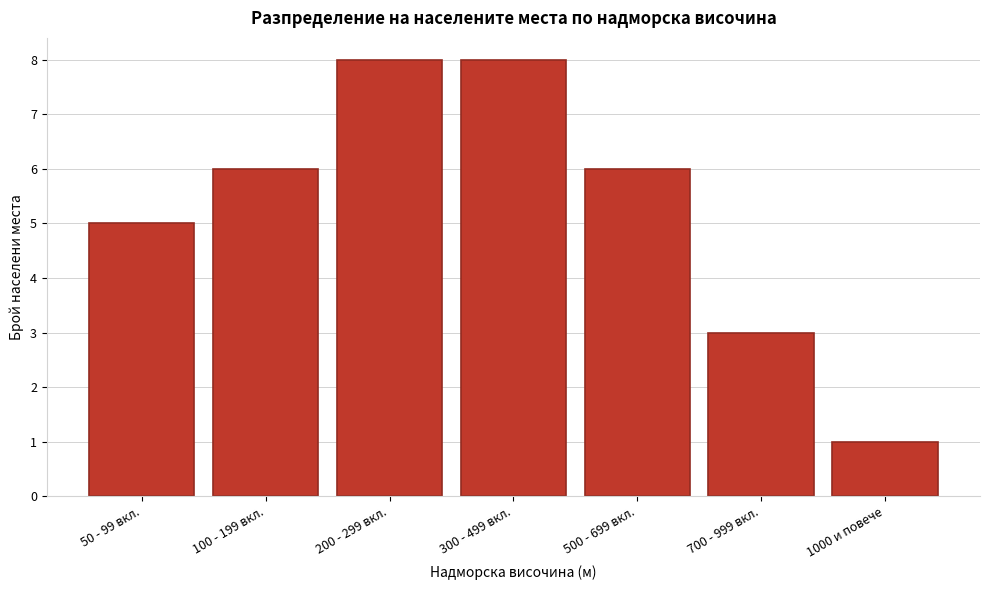

Reading right to left, transcribe all the data shown in this chart.

1000 и повече=1	700 - 999 вкл.=3	500 - 699 вкл.=6	300 - 499 вкл.=8	200 - 299 вкл.=8	100 - 199 вкл.=6	50 - 99 вкл.=5